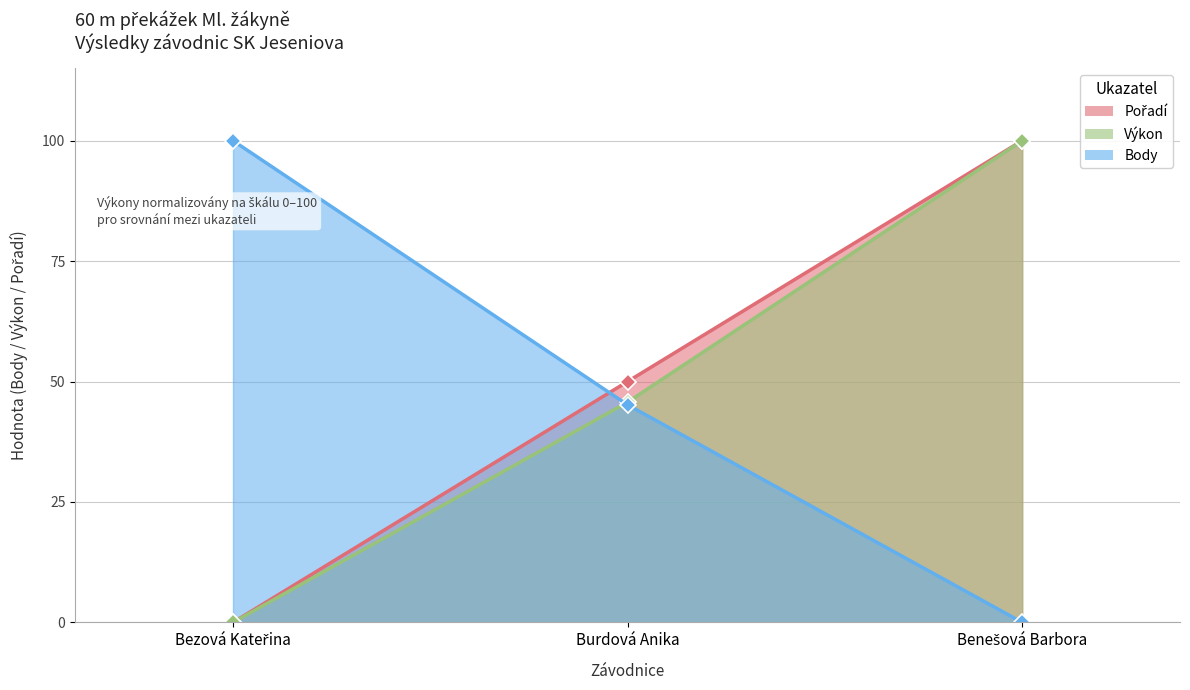

Where does the Výkon series first go above 45?

Burdová Anika